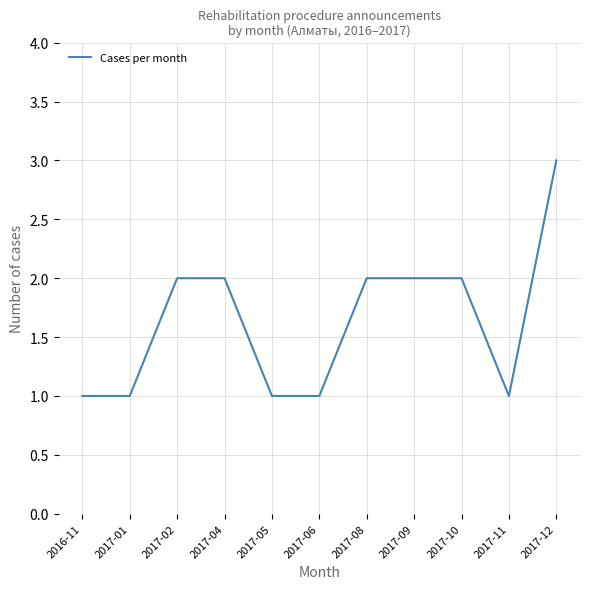

Between 2017-11 and 2017-08, which is larger?

2017-08